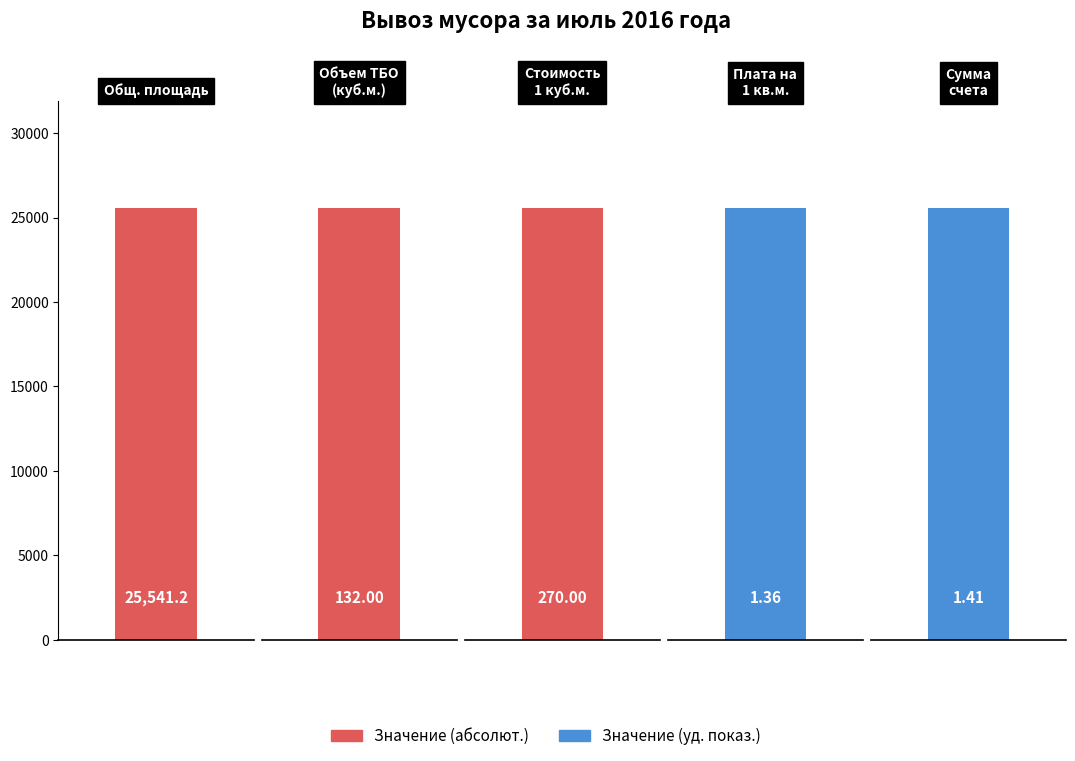

Does the chart contain any negative values?

No